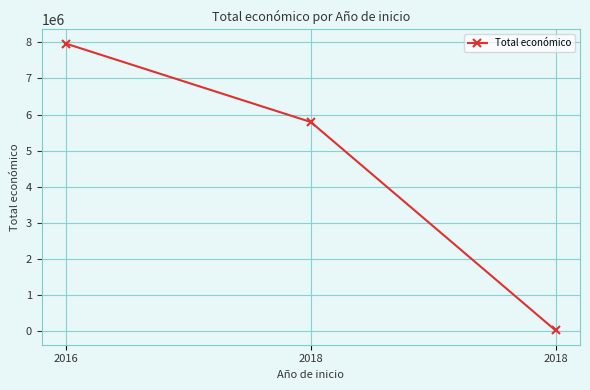

What is the minimum value shown in the chart?

7980